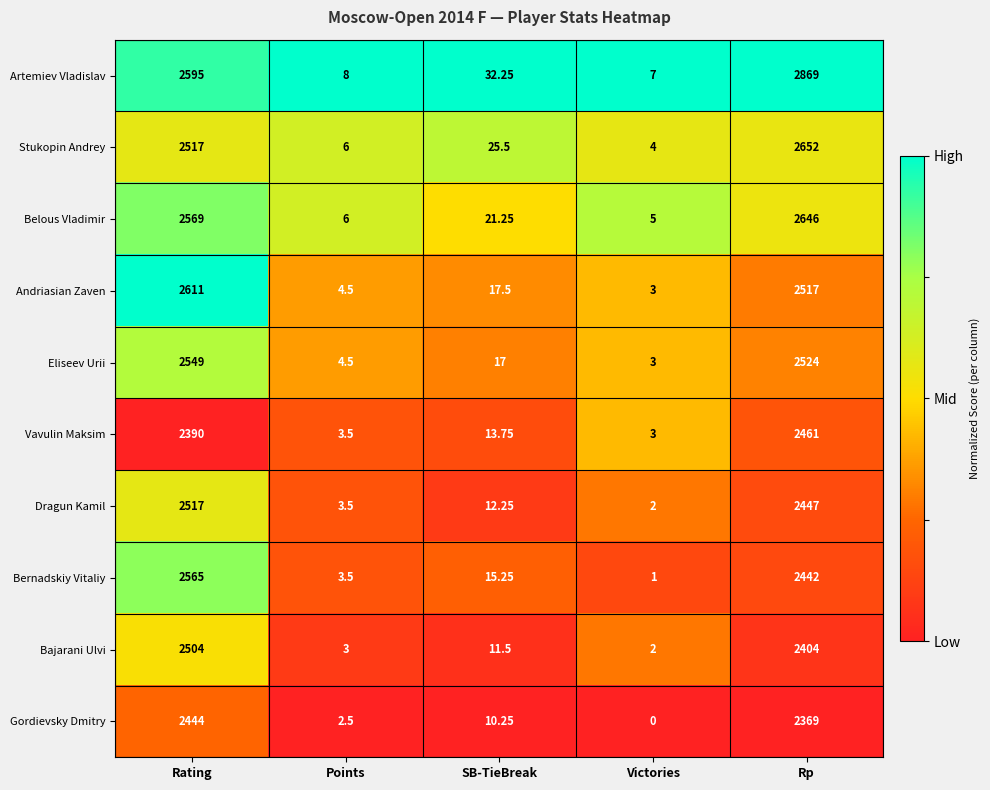

Is the value of Belous Vladimir at Points greater than the value of Dragun Kamil at SB-TieBreak?

No